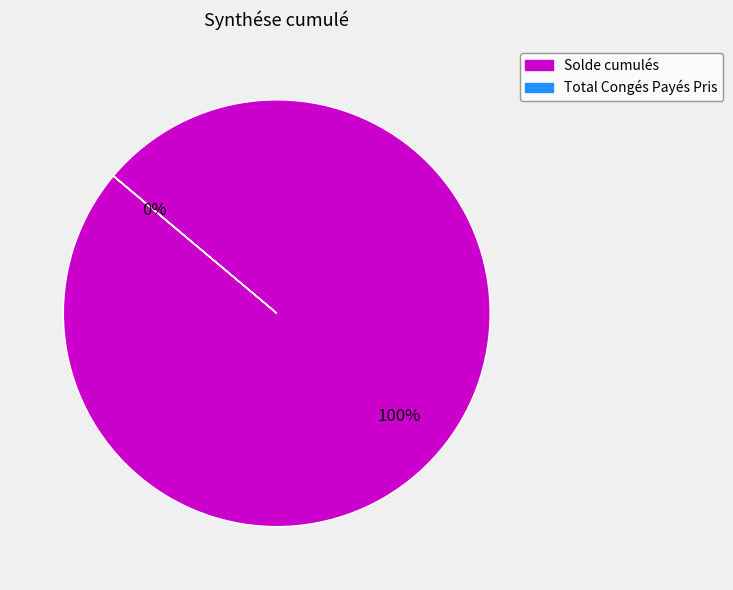

Is it true that Solde cumulés is 94% of the pie?

False